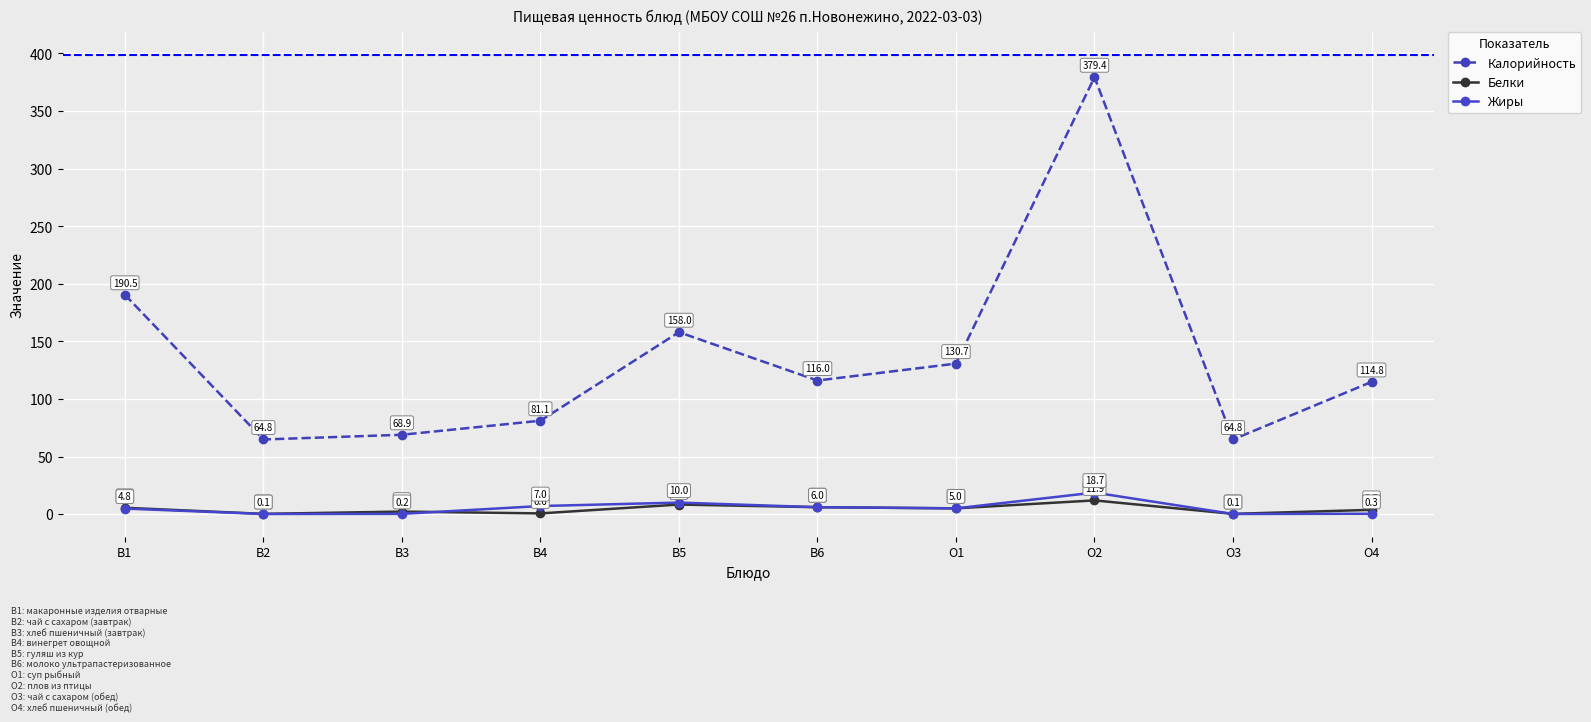

List the series in order of their peak value, lowest first.

Белки, Жиры, Калорийность